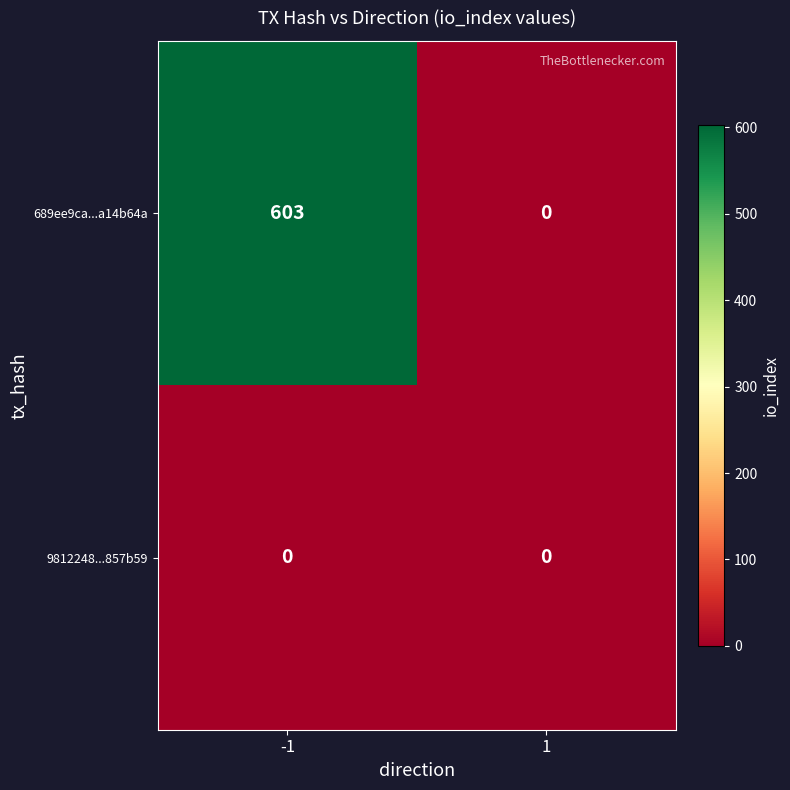

List the series in order of their peak value, highest first.

689ee9ca...a14b64a, 9812248...857b59